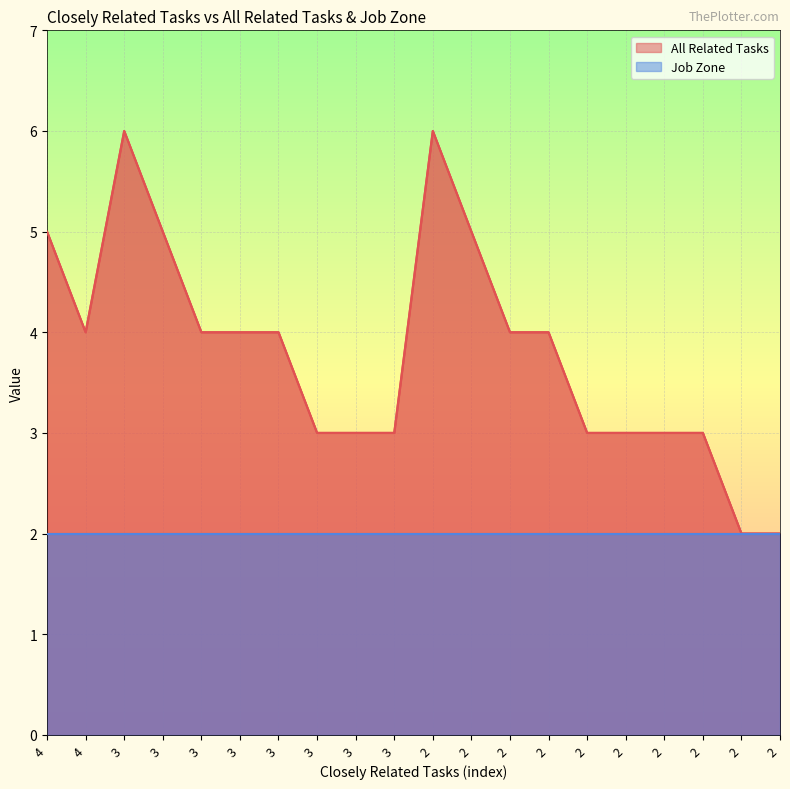

What is the difference between the maximum and second lowest values?

4